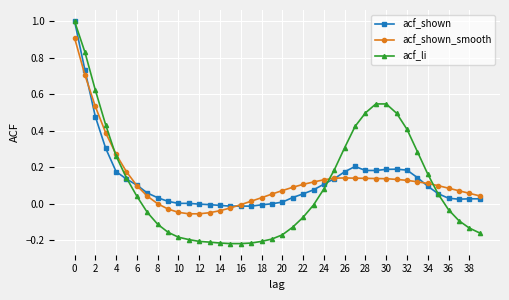

How many distinct data groups are displayed?

3